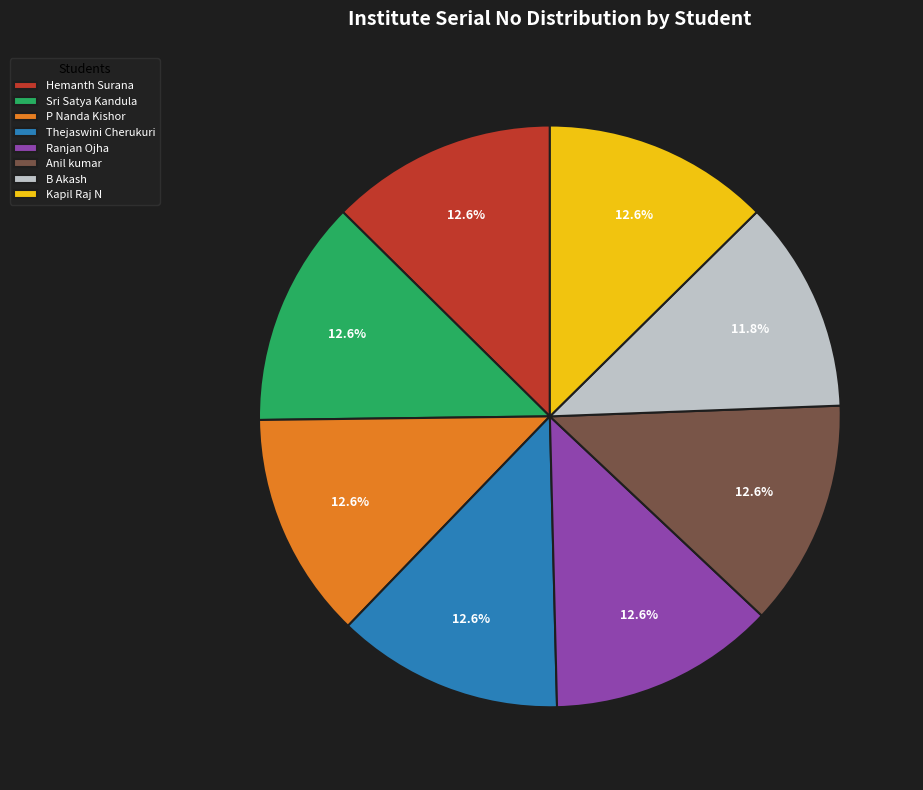

What percentage do Hemanth Surana and Thejaswini Cherukuri together represent?

25.2%